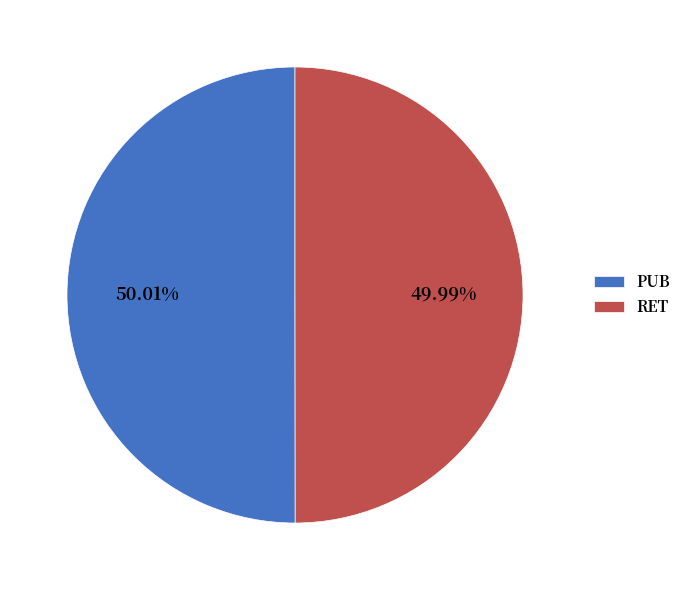

Approximately how many times larger is the value at PUB compared to RET?

1.0